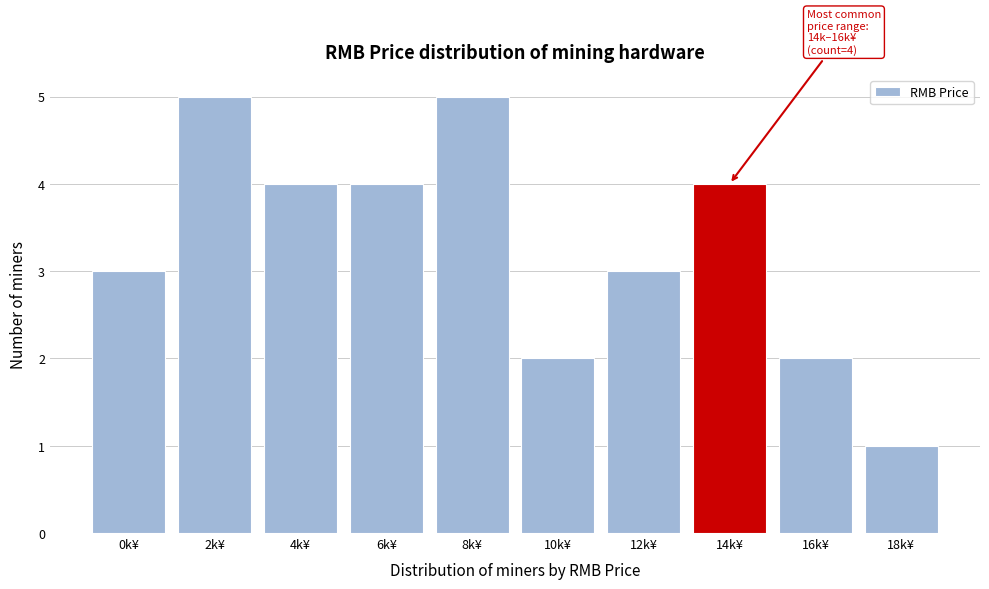

Reading left to right, transcribe all the data shown in this chart.

3	5	4	4	5	2	3	4	2	1